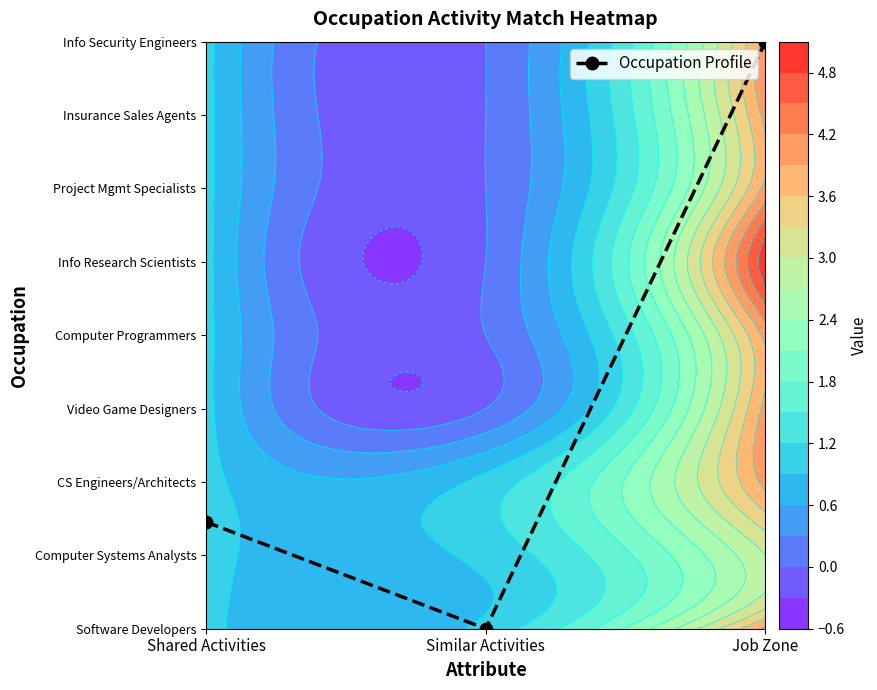

Rank the categories by value from lowest to highest.

Similar Activities, Shared Activities, Job Zone